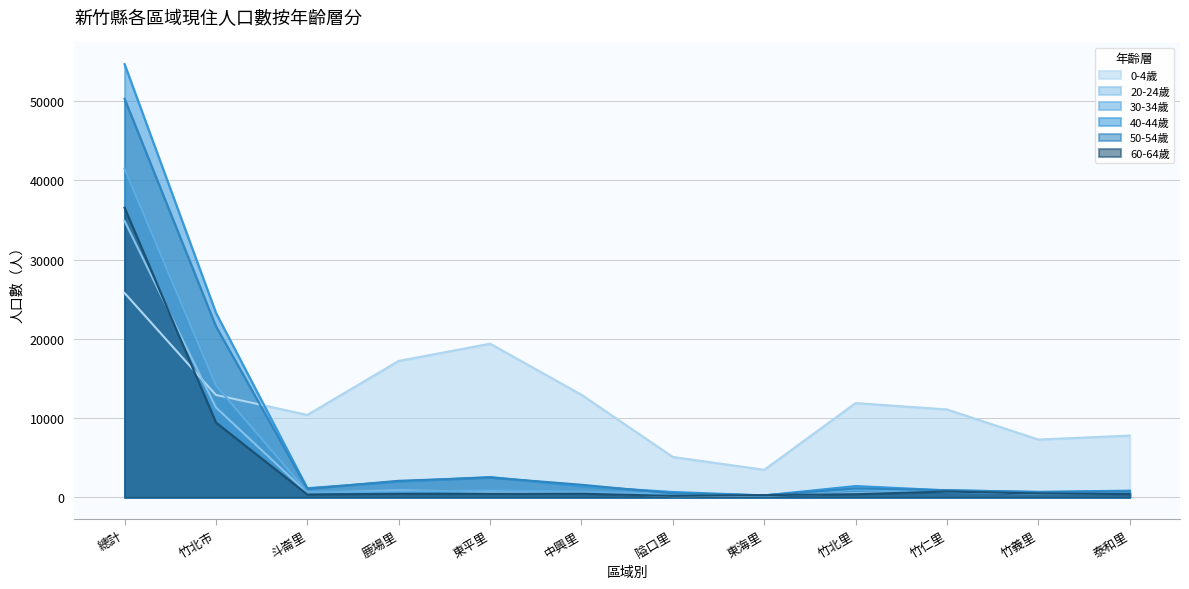

Reading left to right, what are all the values shown in this chart?

0-4歲: 總計=25800	竹北市=12927	斗崙里=10409	鹿場里=17224	東平里=19397	中興里=12948	隘口里=5097	東海里=3476	竹北里=11903	竹仁里=11095	竹義里=7296	泰和里=7798
20-24歲: 總計=34900	竹北市=11353	斗崙里=570	鹿場里=886	東平里=700	中興里=616	隘口里=149	東海里=219	竹北里=531	竹仁里=761	竹義里=454	泰和里=480
30-34歲: 總計=41506	竹北市=14136	斗崙里=669	鹿場里=734	東平里=854	中興里=714	隘口里=458	東海里=264	竹北里=964	竹仁里=678	竹義里=503	泰和里=511
40-44歲: 總計=54692	竹北市=23290	斗崙里=1159	鹿場里=1991	東平里=2568	中興里=1401	隘口里=680	東海里=248	竹北里=1427	竹仁里=885	竹義里=696	泰和里=849
50-54歲: 總計=50317	竹北市=21593	斗崙里=1081	鹿場里=2090	東平里=2509	中興里=1590	隘口里=504	東海里=254	竹北里=1124	竹仁里=906	竹義里=670	泰和里=741
60-64歲: 總計=36562	竹北市=9443	斗崙里=367	鹿場里=445	東平里=439	中興里=459	隘口里=184	東海里=281	竹北里=401	竹仁里=734	竹義里=488	泰和里=418